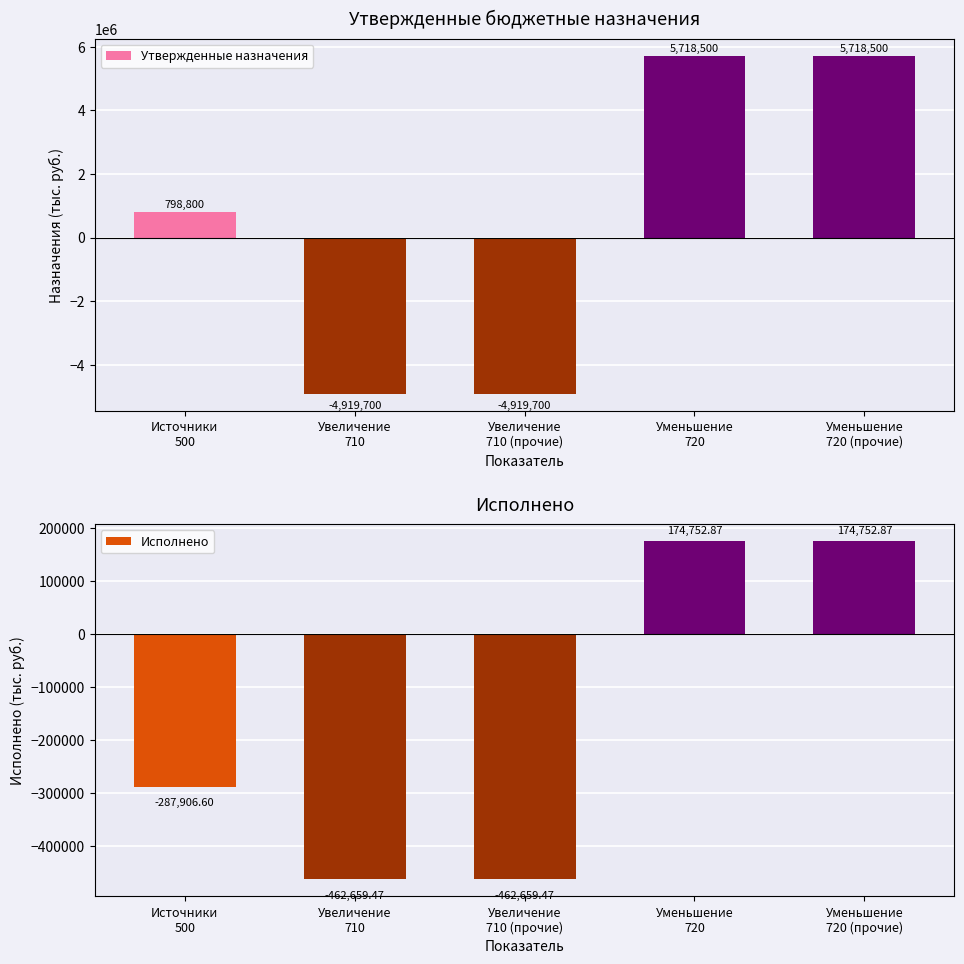

Is the value of Утвержденные назначения at Уменьшение
720 greater than the value of Исполнено at Источники
500?

Yes